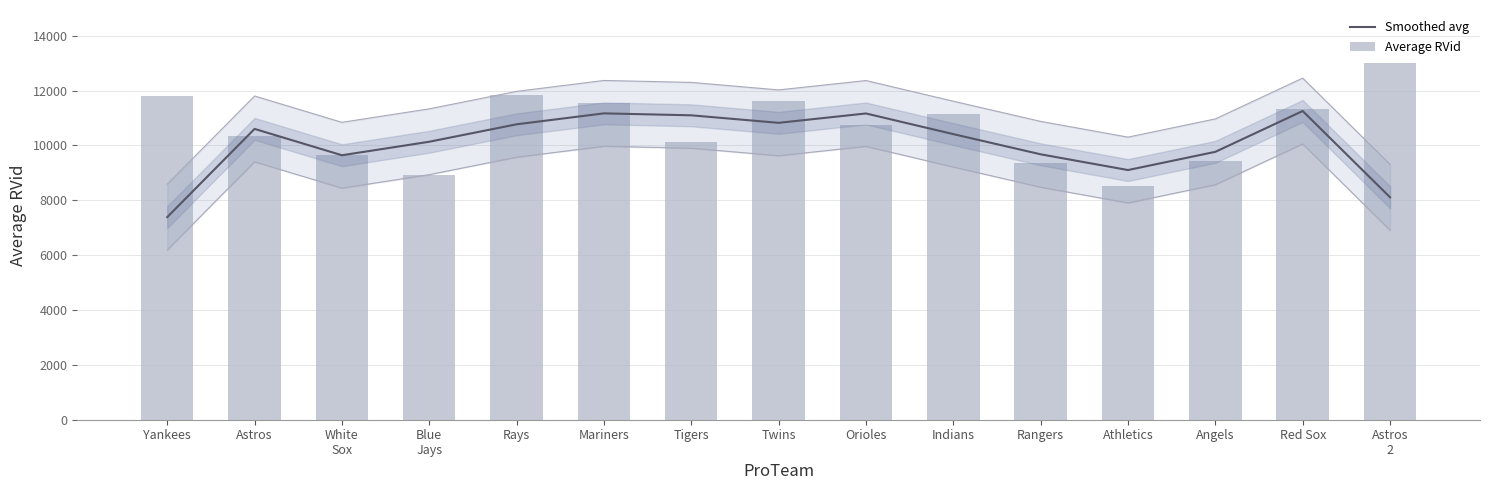

Which series has the largest total across all categories?

Average RVid